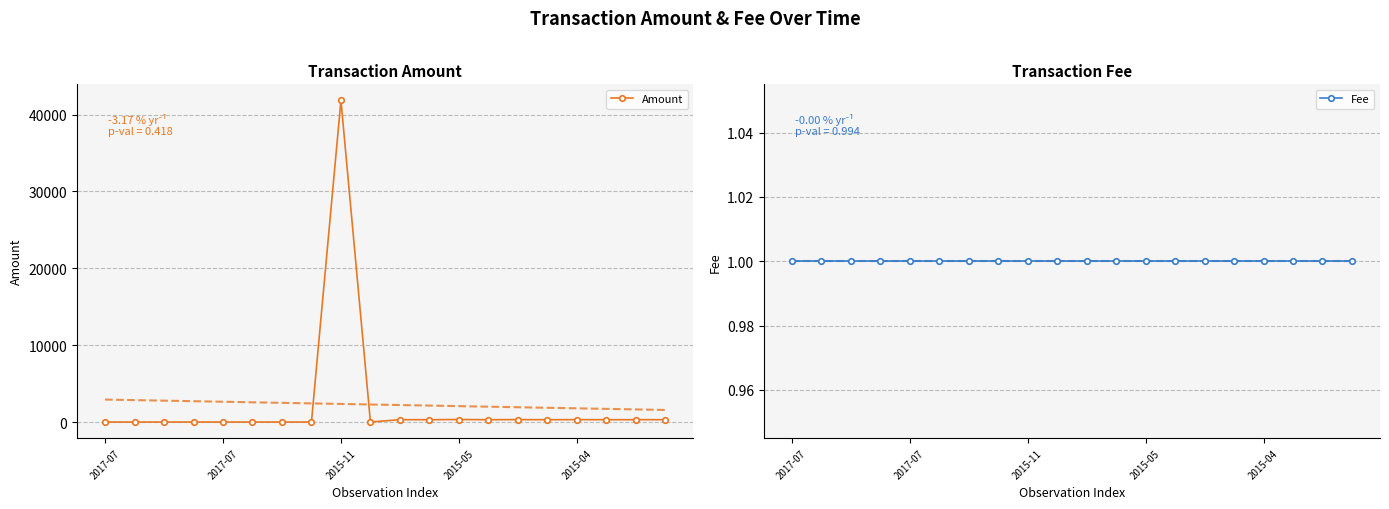

True or false: Fee has more than 1 points higher than both neighbors.

False